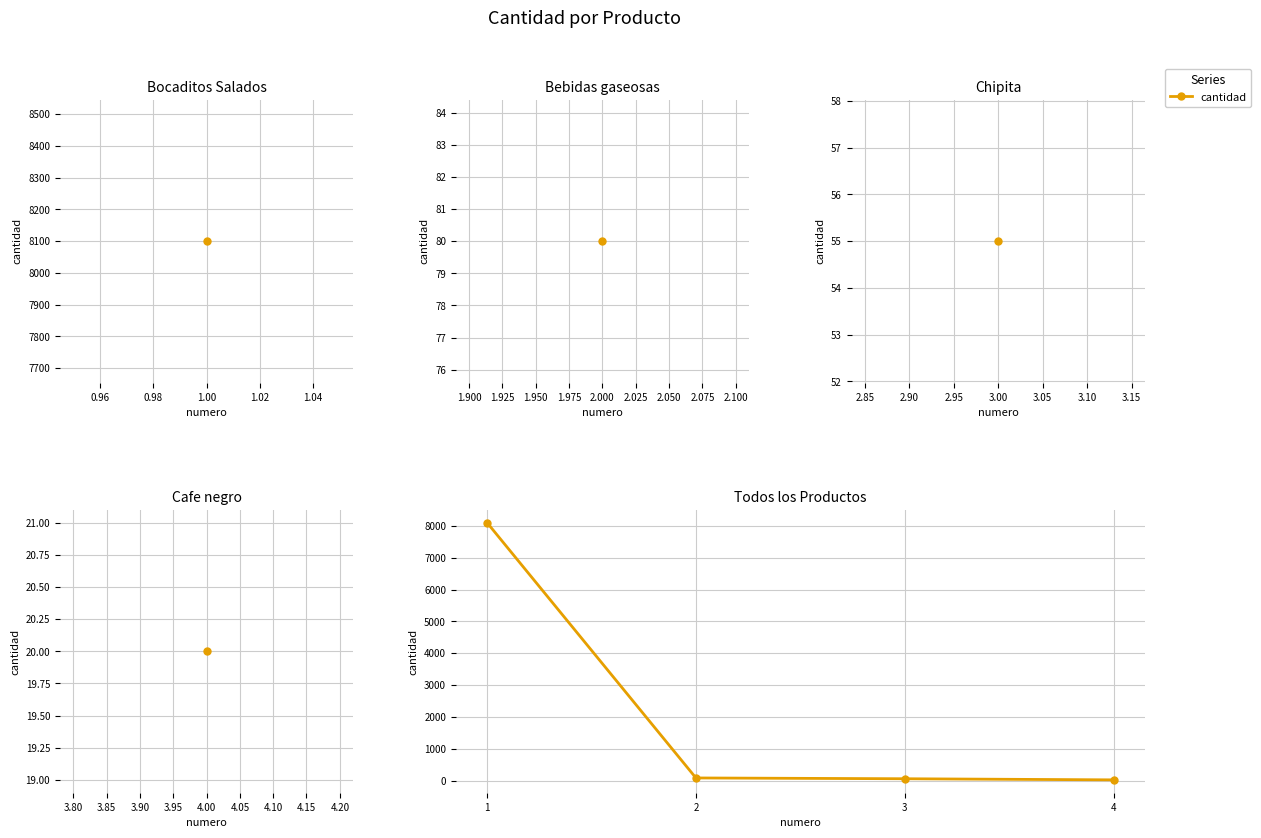

At which label does the data first exceed 80?

1